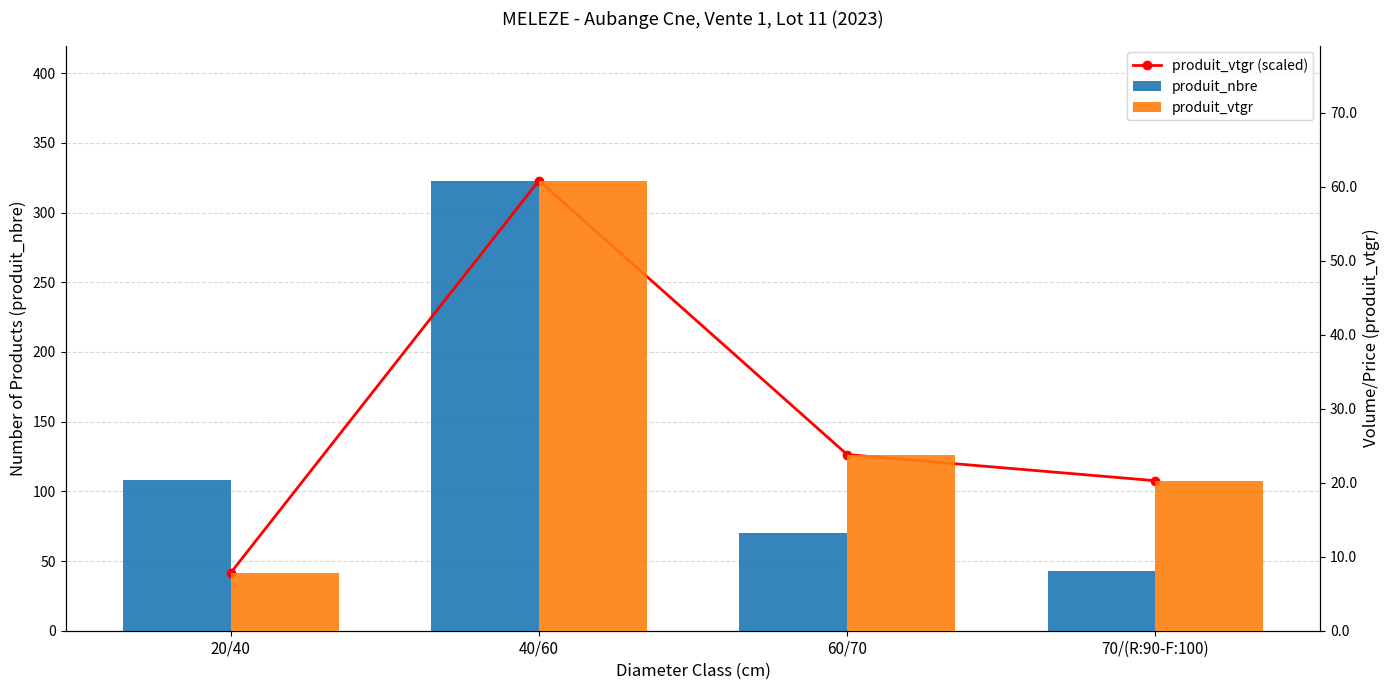

Where does the produit_nbre series first go above 108?

40/60